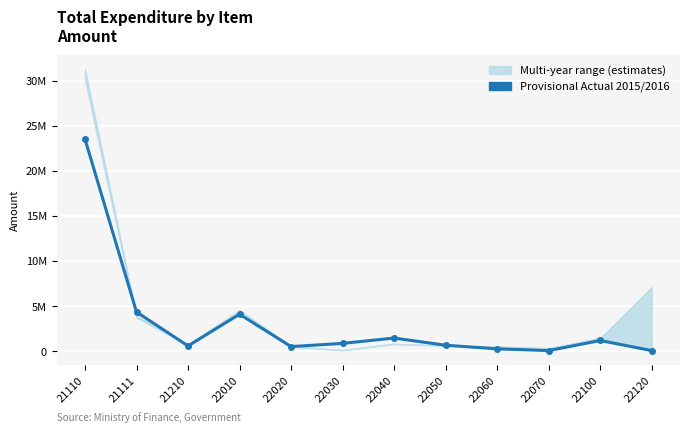

Reading left to right, list all the values displayed in this chart.

21110=23553960	21111=4339203	21210=568393	22010=4094662	22020=494723	22030=852369	22040=1444229	22050=646643	22060=247175	22070=51060	22100=1174348	22120=49980